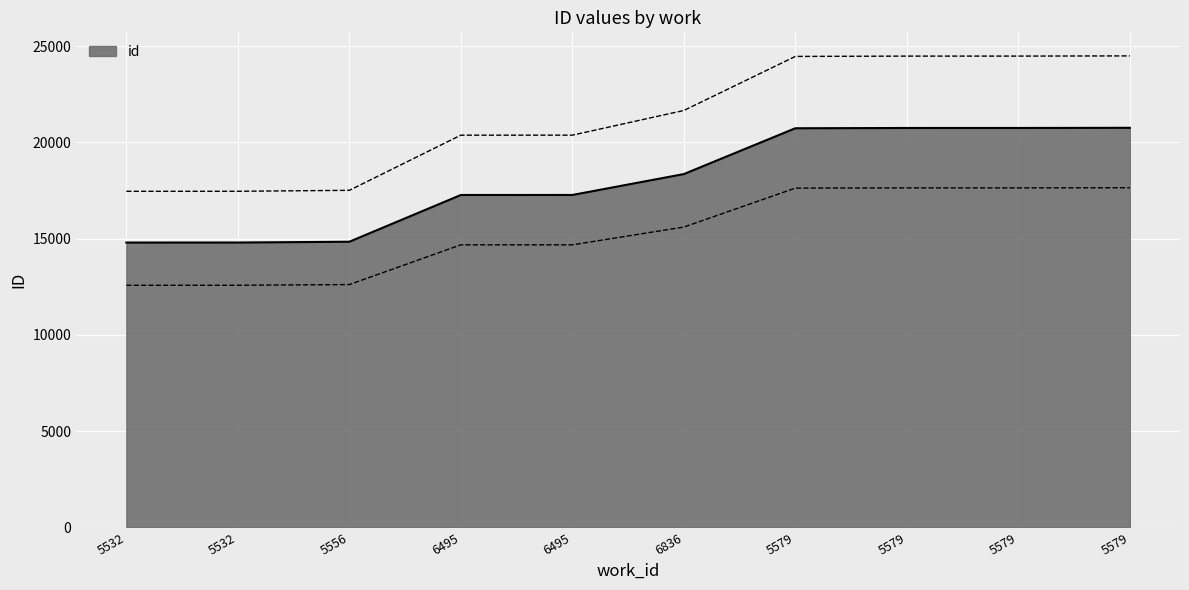

At which category does the chart reach its minimum across all series?

5532